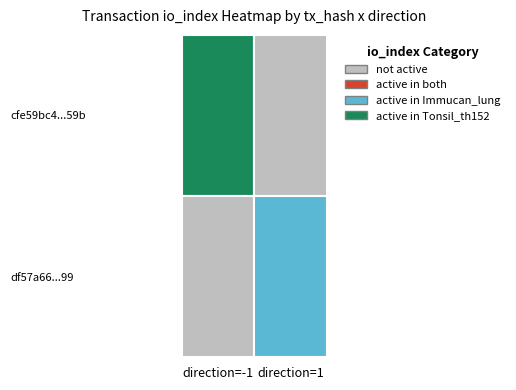

What is the sum of all df57a66f8574ddc640fd8465f53efe8b03cda99 values?

4